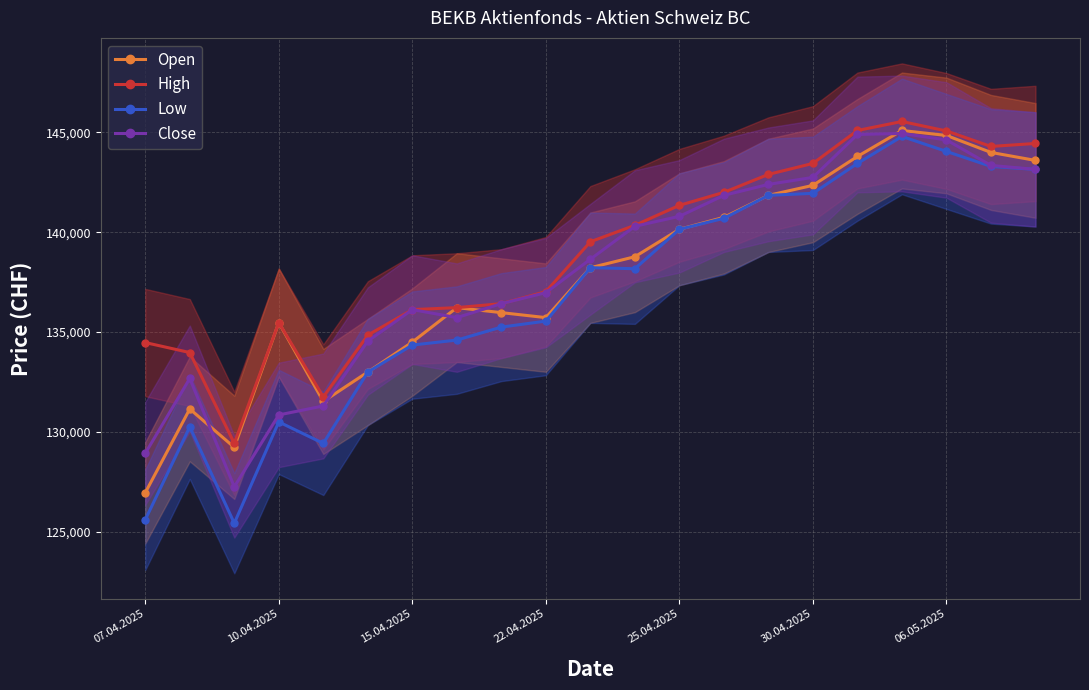

What is the sum of the High values at 8 and 20?

280875